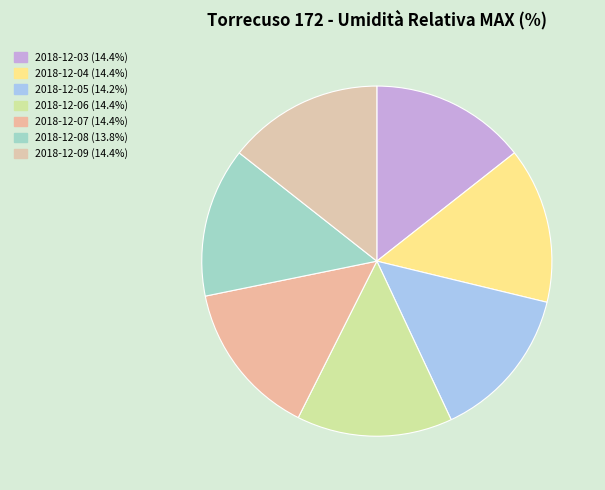

Does 2018-12-08 represent more than half of the total?

No